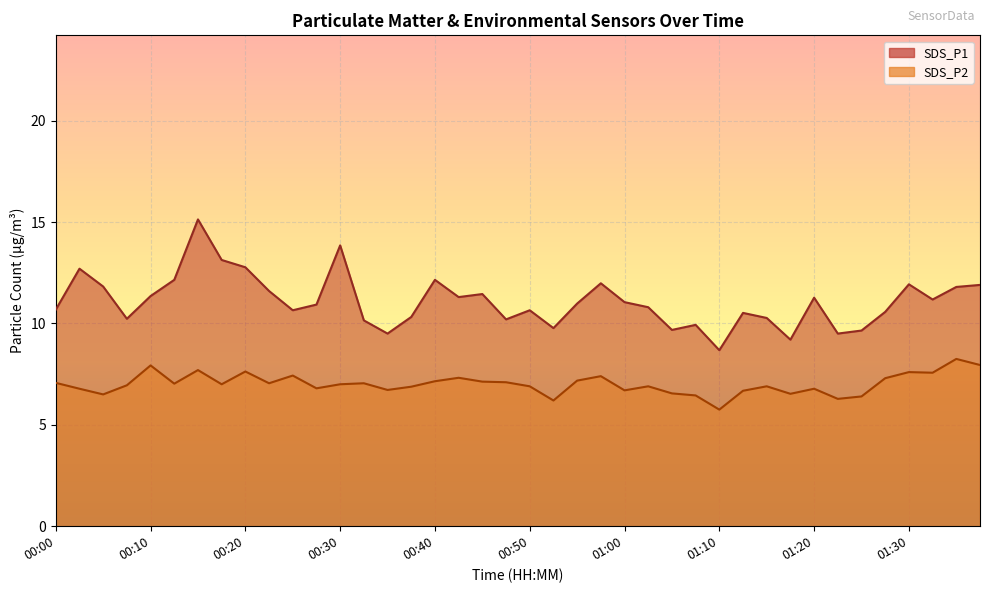

How many values in the SDS_P1 series exceed 10?

32